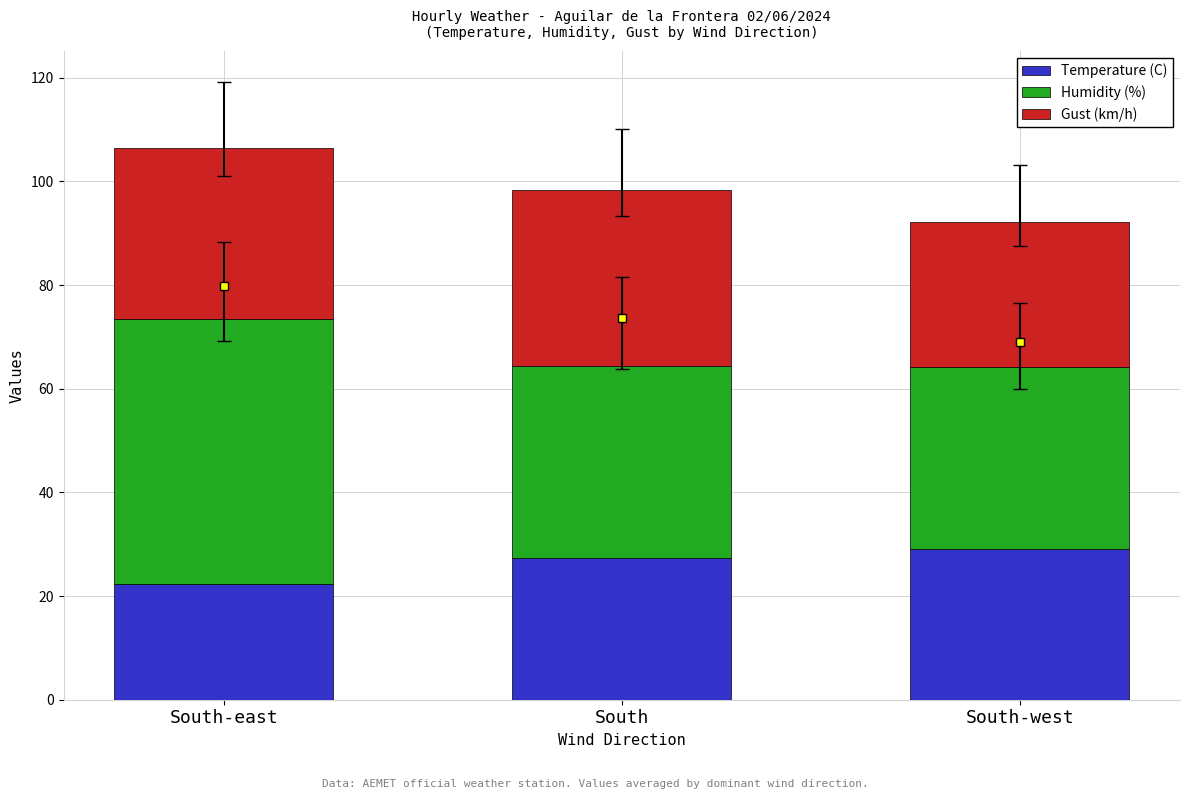

The Temperature (C) series shows 17.0 at South-west. True or false?

False